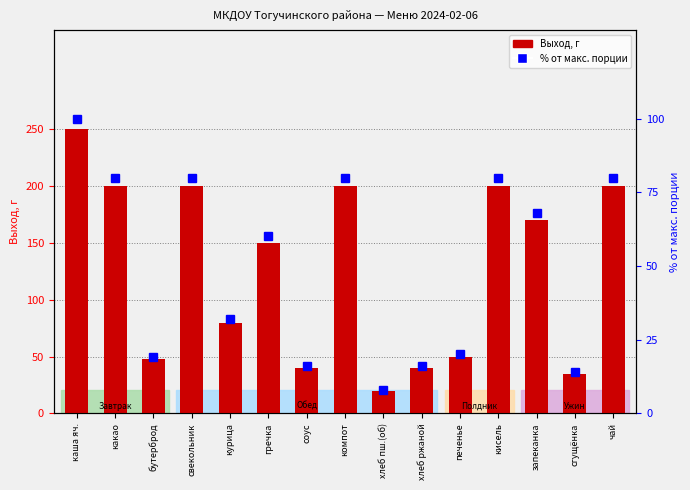

Which series has the largest range (max minus min)?

Выход, г